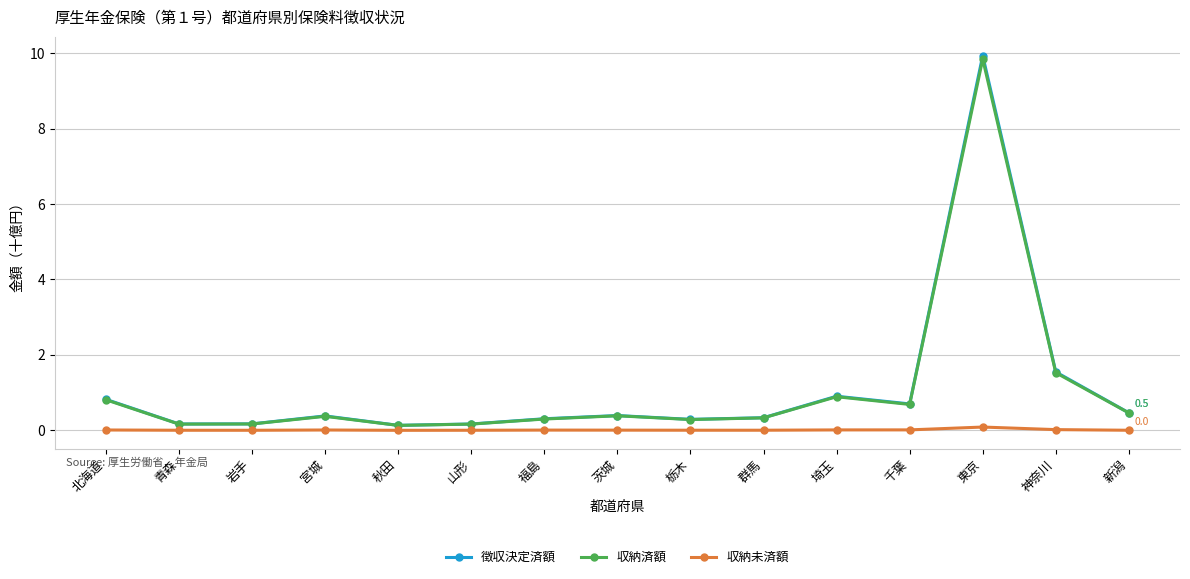

True or false: 収納未済額 has more than 0 points higher than both neighbors.

True